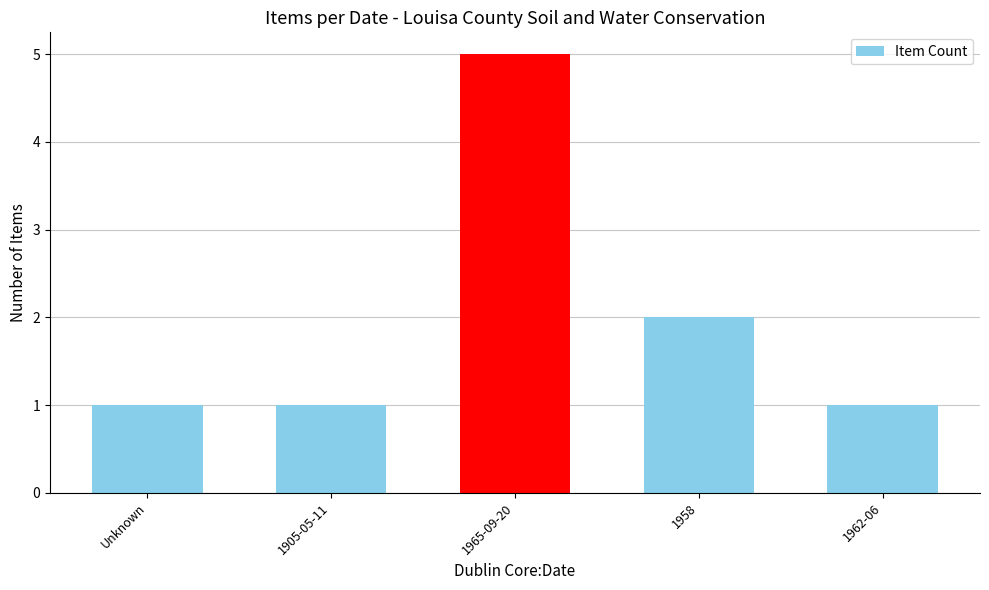

Are the bars horizontal?

No